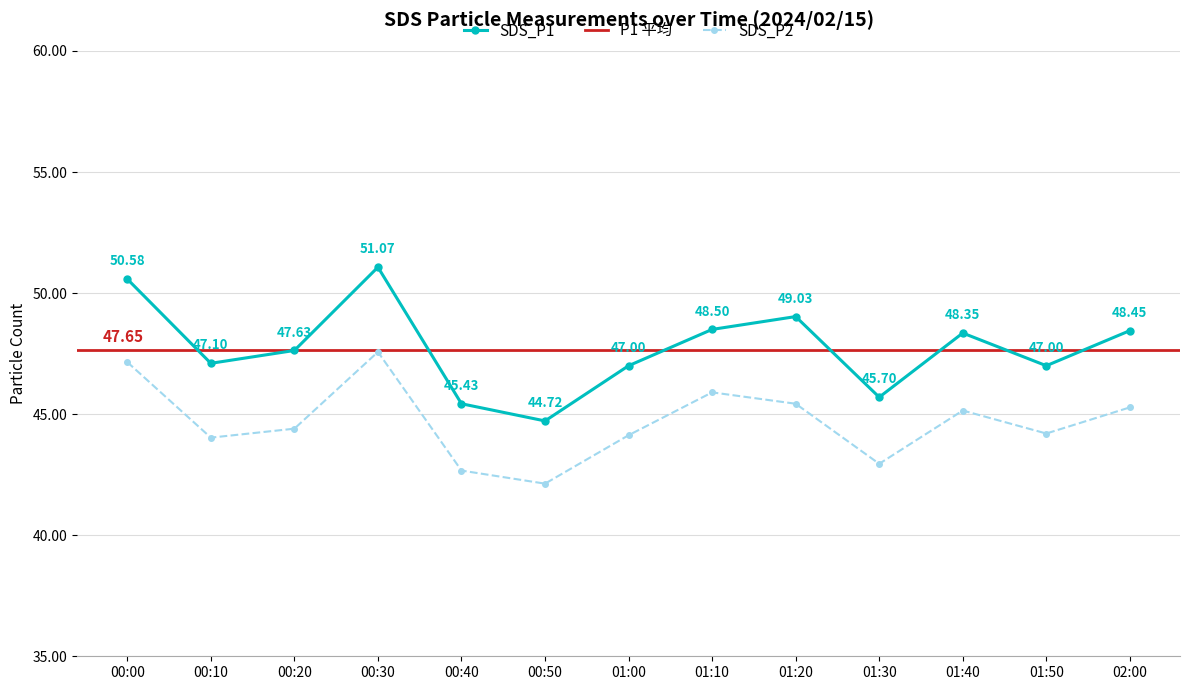

True or false: SDS_P1 and SDS_P2 cross at least once.

False